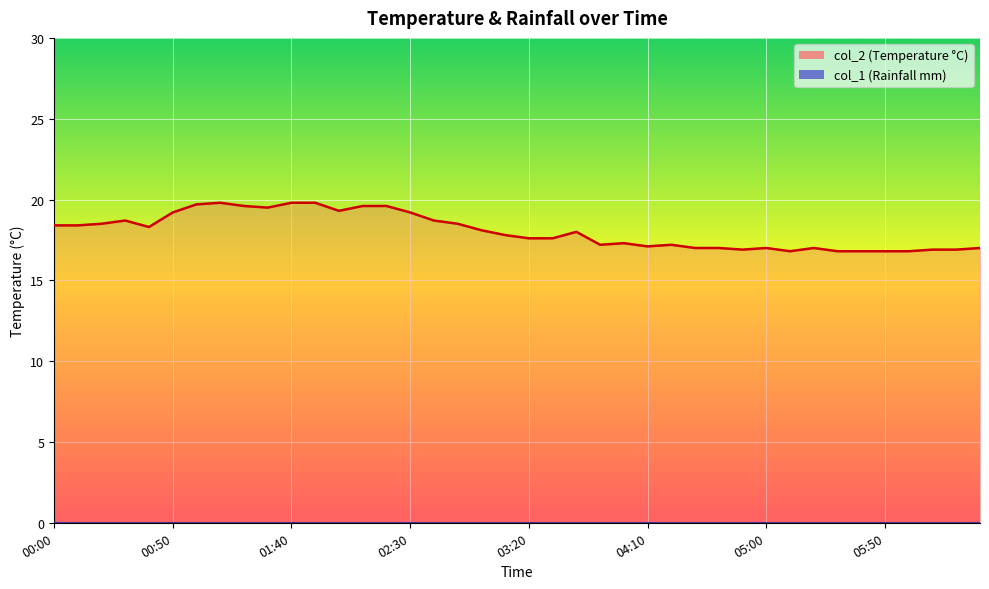

Reading left to right, list all the values displayed in this chart.

18.4	18.4	18.5	18.7	18.3	19.2	19.7	19.8	19.6	19.5	19.8	19.8	19.3	19.6	19.6	19.2	18.7	18.5	18.1	17.8	17.6	17.6	18.0	17.2	17.3	17.1	17.2	17.0	17.0	16.9	17.0	16.8	17.0	16.8	16.8	16.8	16.8	16.9	16.9	17.0